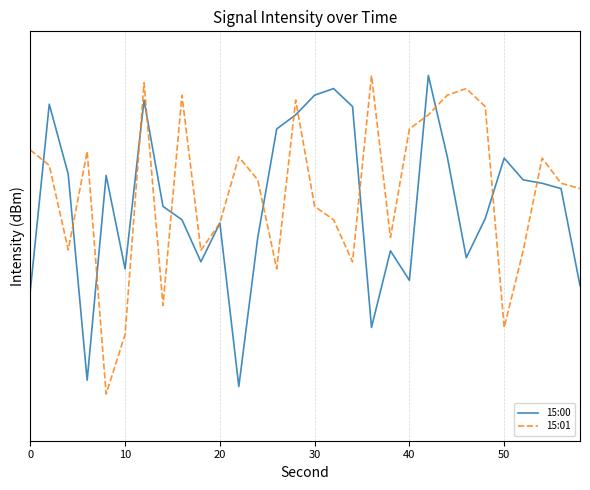

The 15:00 series shows -168.9 at 17. True or false?

False